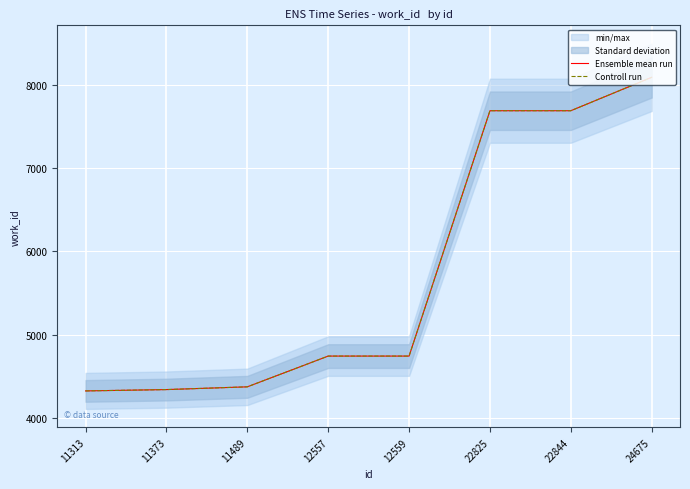

True or false: Ensemble mean run has more than 2 points higher than both neighbors.

False